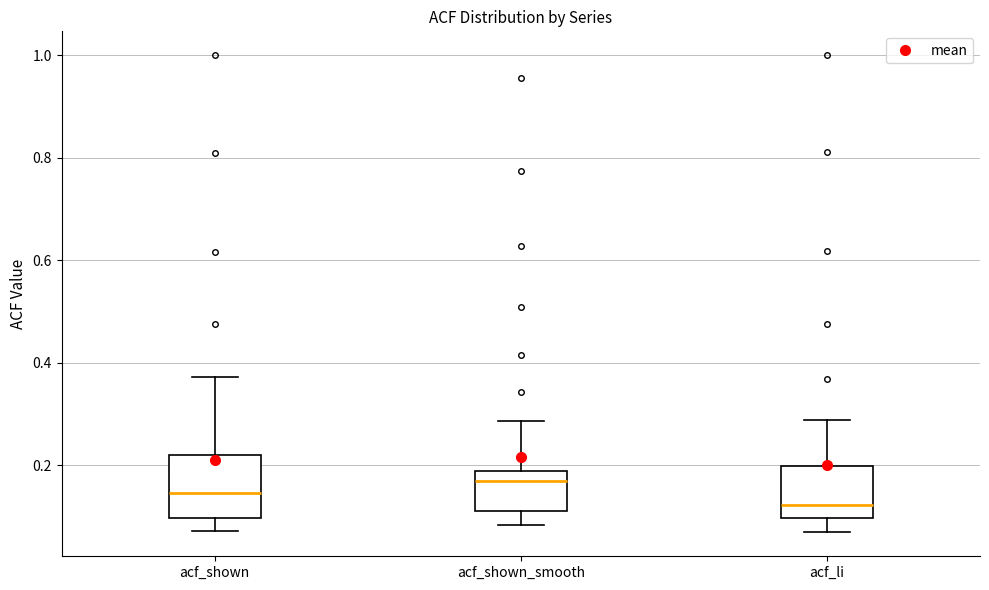

Comparing the boxes themselves (not the whiskers), which one is the tallest?

acf_shown